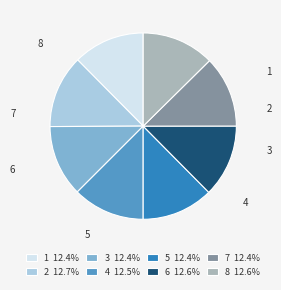

Do 3 12.4% and 6 12.6% together represent more than half of the pie?

No